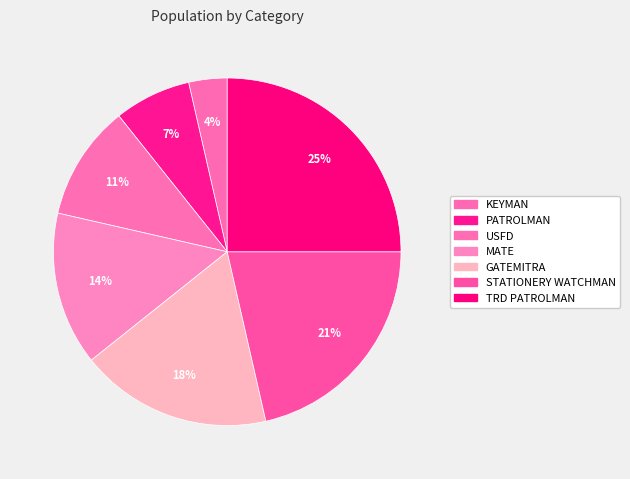

Which category has the smallest portion of the pie?

KEYMAN